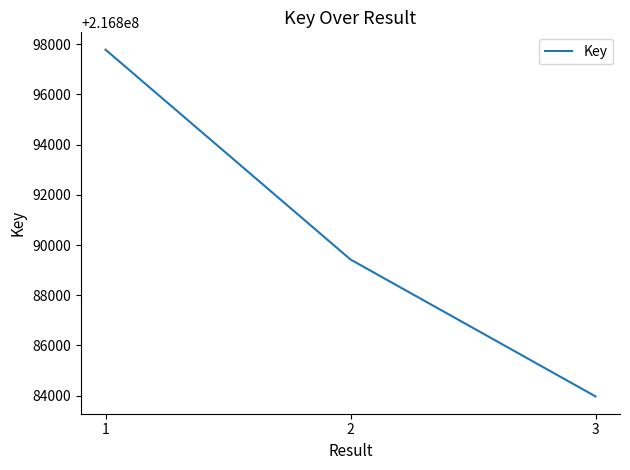

How many lines are shown in the chart?

1